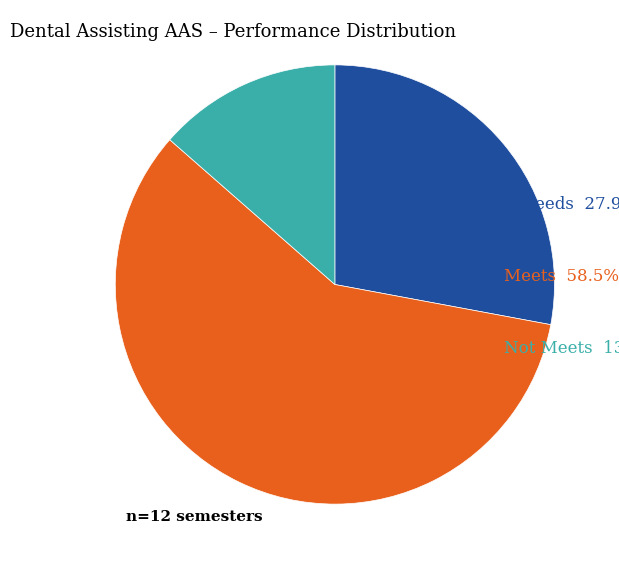

Is there any slice that represents more than half of the pie?

Yes